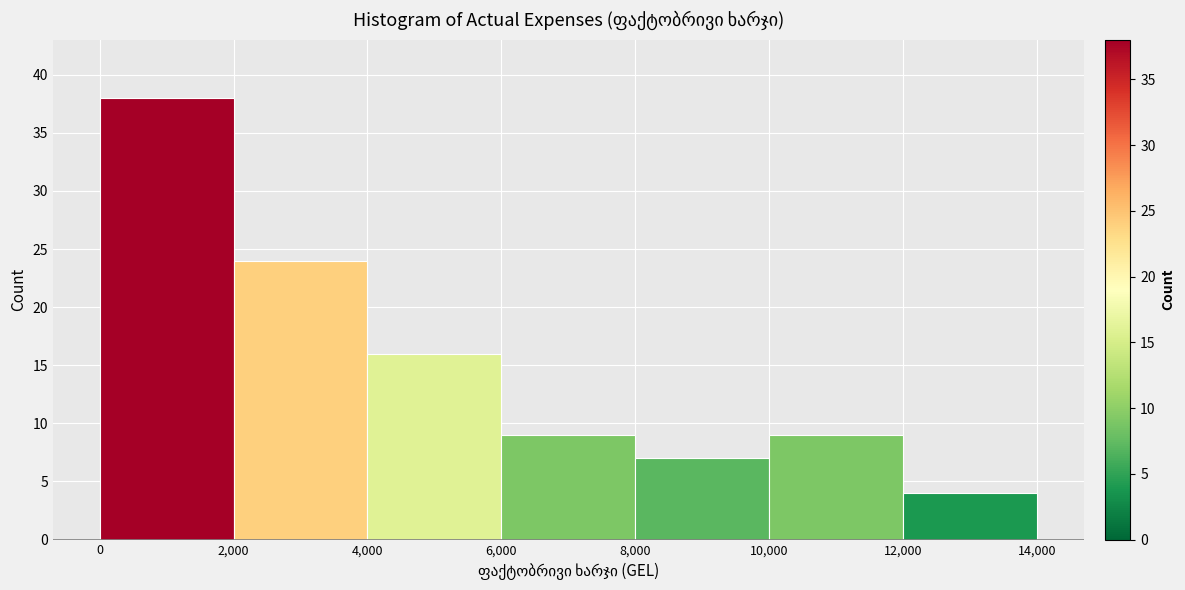

Over which range of the x-axis is the bar tallest?

0 to 2,000